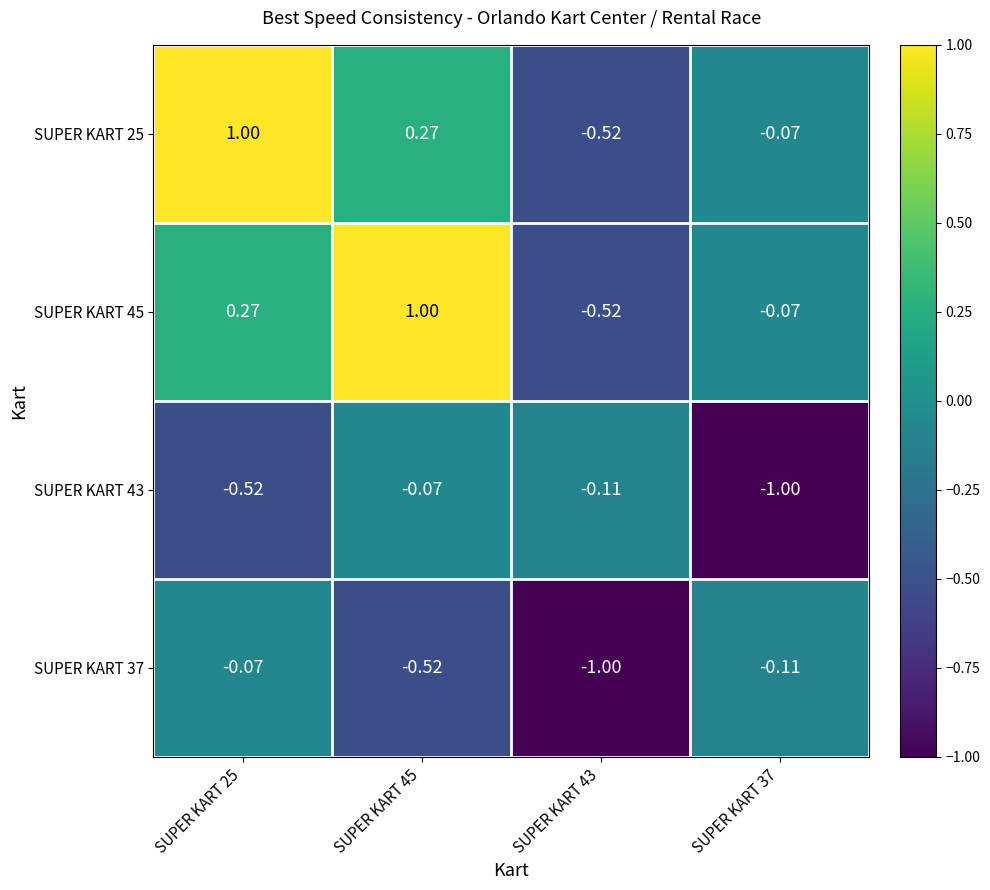

Between SUPER KART 45 and SUPER KART 37, which series saw the biggest shift?

SUPER KART 45